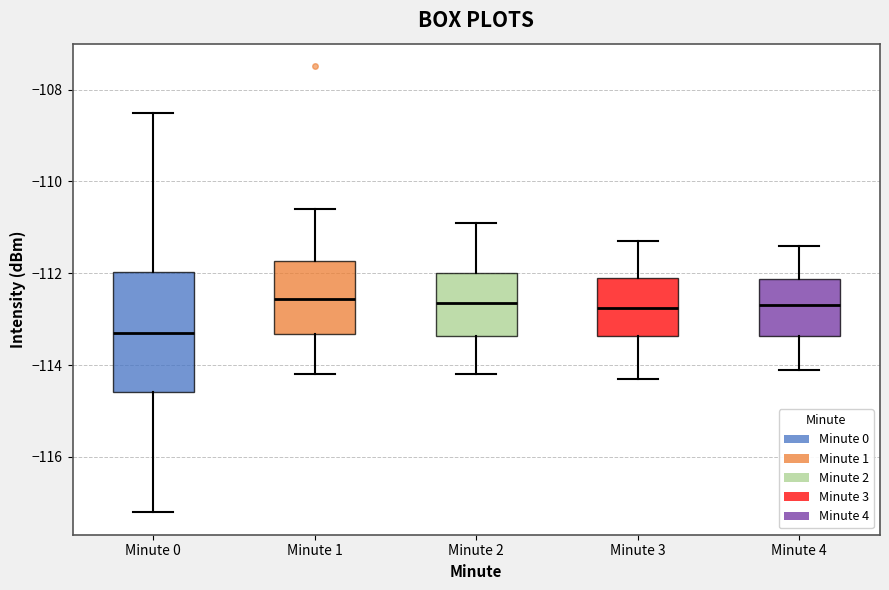

Reading left to right, read every box against the y-axis: the position of its median line, the range the box covers, and the ends of its whiskers. The values are not printed on the chart, so give them approximately, as read against the axis.

Minute 0: median -113.2, box -114.6 to -112.0, whiskers -117.2 to -108.6
Minute 1: median -112.6, box -113.4 to -111.8, whiskers -114.2 to -110.6
Minute 2: median -112.6, box -113.4 to -112.0, whiskers -114.2 to -110.8
Minute 3: median -112.8, box -113.4 to -112.0, whiskers -114.2 to -111.2
Minute 4: median -112.6, box -113.4 to -112.2, whiskers -114.0 to -111.4